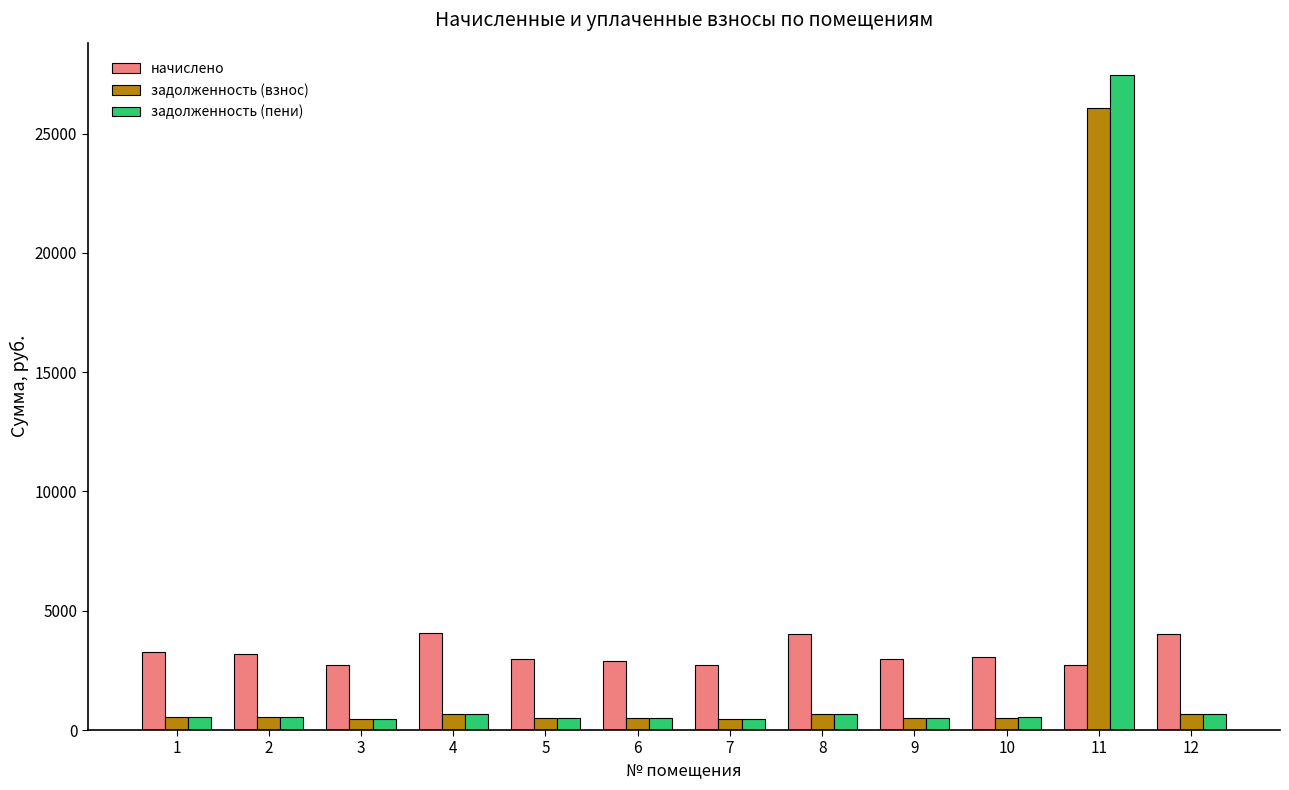

The value of начислено at 12 is 4038.4. True or false?

True